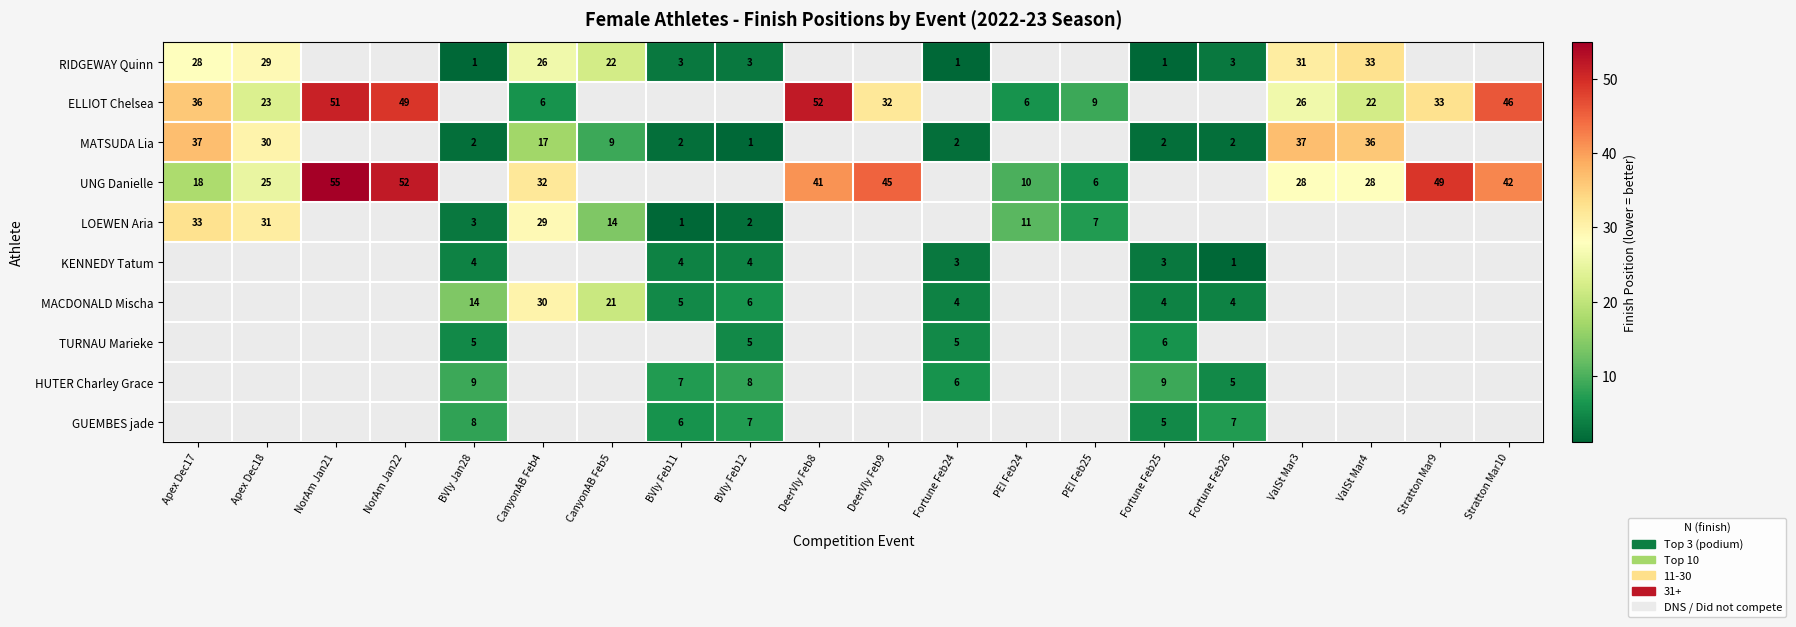

What is the difference between the UNG Danielle values at PEI Feb25 and NorAm Jan21?

49